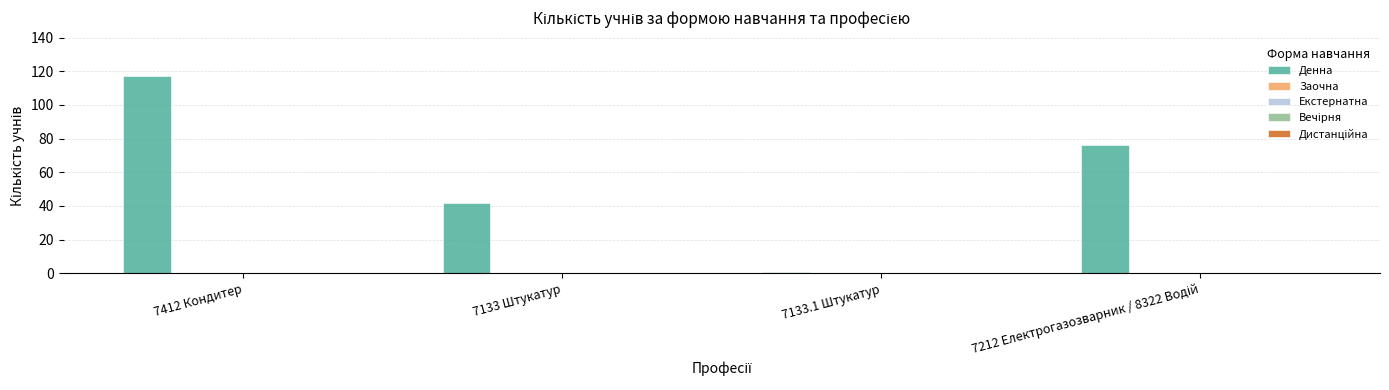

What is the sum of all values?

236